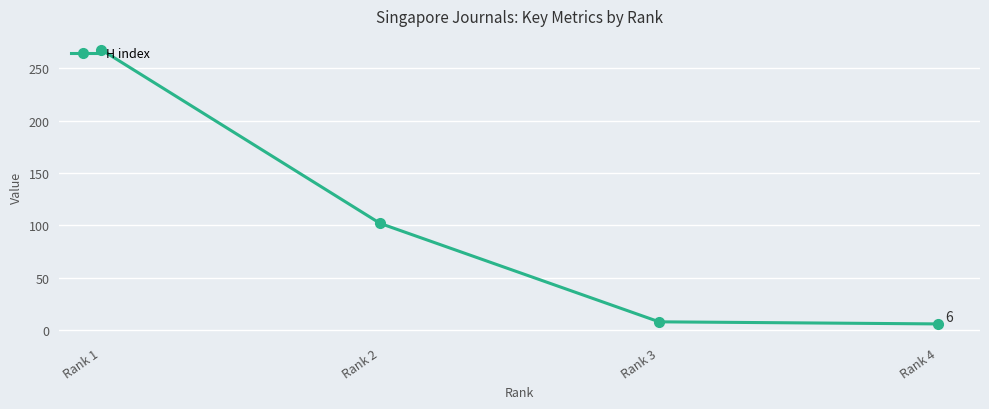

How many lines are shown in the chart?

1